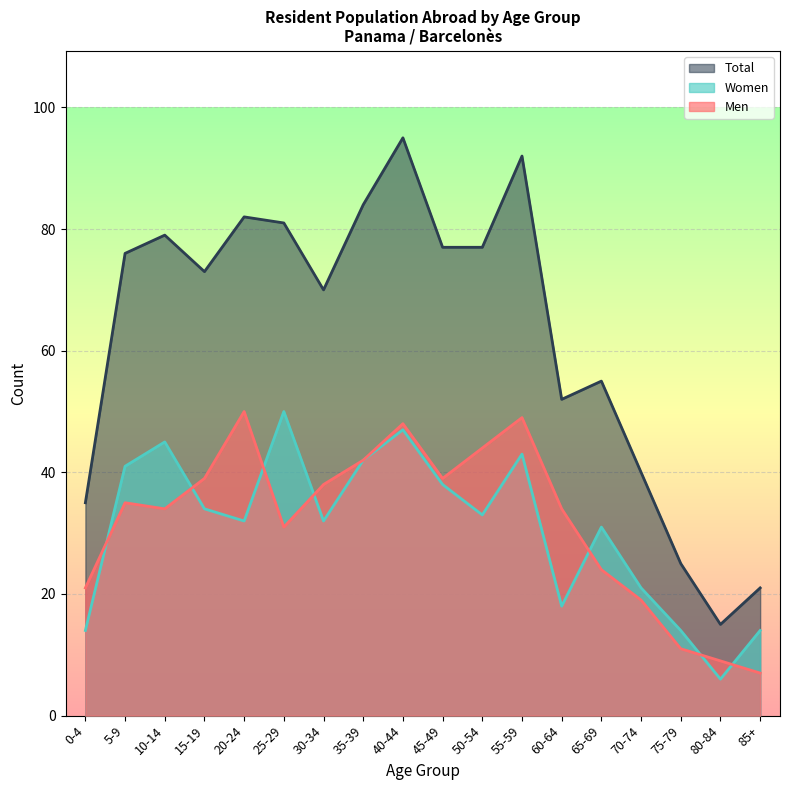

What is the value of the Women point at the 16th from the left?

14